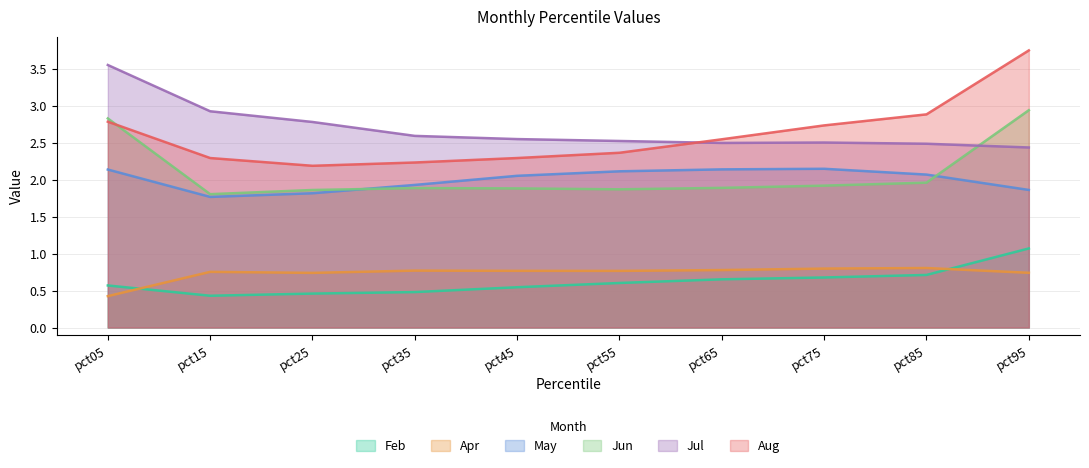

How many lines are shown in the chart?

6